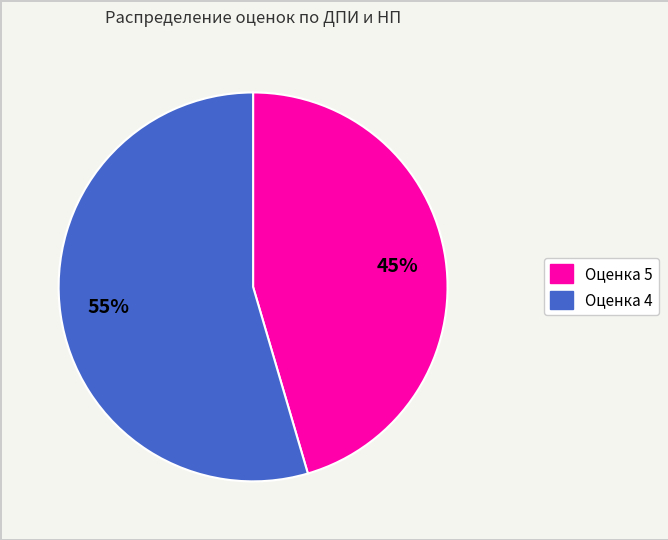

To the nearest percent, what is the average slice percentage?

50%